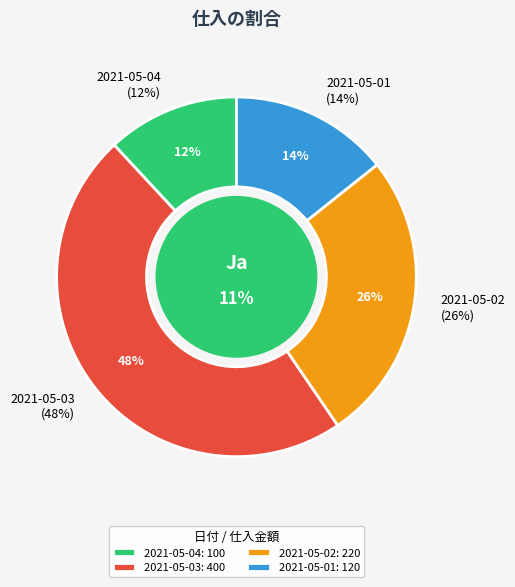

Rank the categories by value from highest to lowest.

2021-05-03, 2021-05-02, 2021-05-01, 2021-05-04